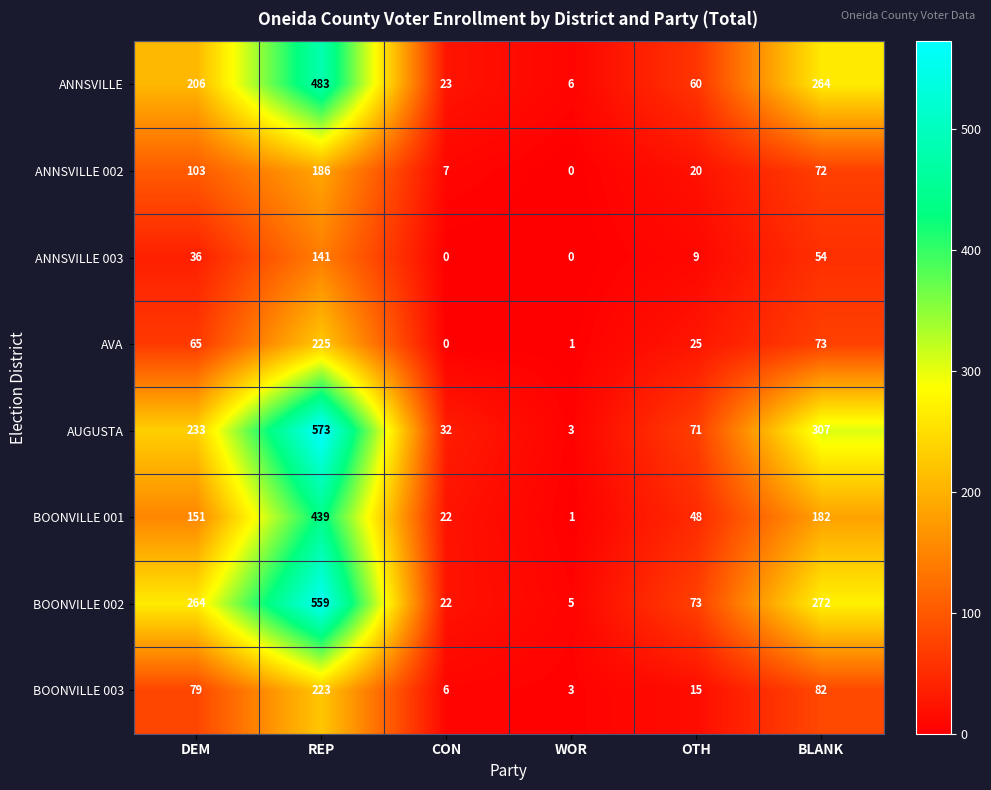

What value does the ANNSVILLE 002 series have at DEM, to the nearest 5?

105